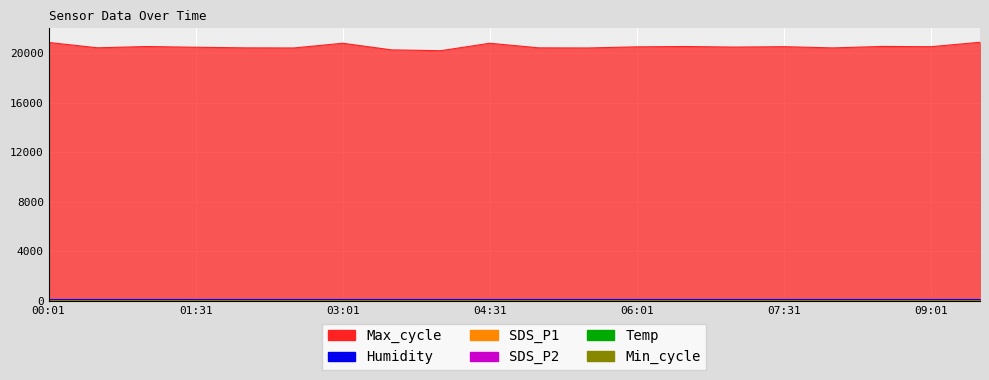

Reading left to right, what are all the values shown in this chart?

SDS_P1: 11.4	9.1	7.0	10.6	9.4	8.8	10.4	9.3	8.2	10.9	9.4	8.8	7.8	7.0	10.2	9.4	8.8	8.0	7.1	7.7
SDS_P2: 6.9	7.1	5.9	6.0	6.2	6.3	6.7	6.2	5.8	6.0	6.2	6.3	5.9	5.9	6.5	6.0	6.2	5.9	6.2	6.3
Temp: 10.2	10.1	10.2	10.2	10.2	10.2	10.2	10.1	10.1	10.2	10.2	10.2	10.2	10.2	10.2	10.2	10.2	10.2	10.2	10.2
Max_cycle: 20858.0	20426.0	20530.0	20471.0	20422.0	20413.0	20794.0	20258.0	20192.0	20794.0	20422.0	20413.0	20504.0	20530.0	20484.0	20517.0	20418.0	20536.0	20515.0	20874.0